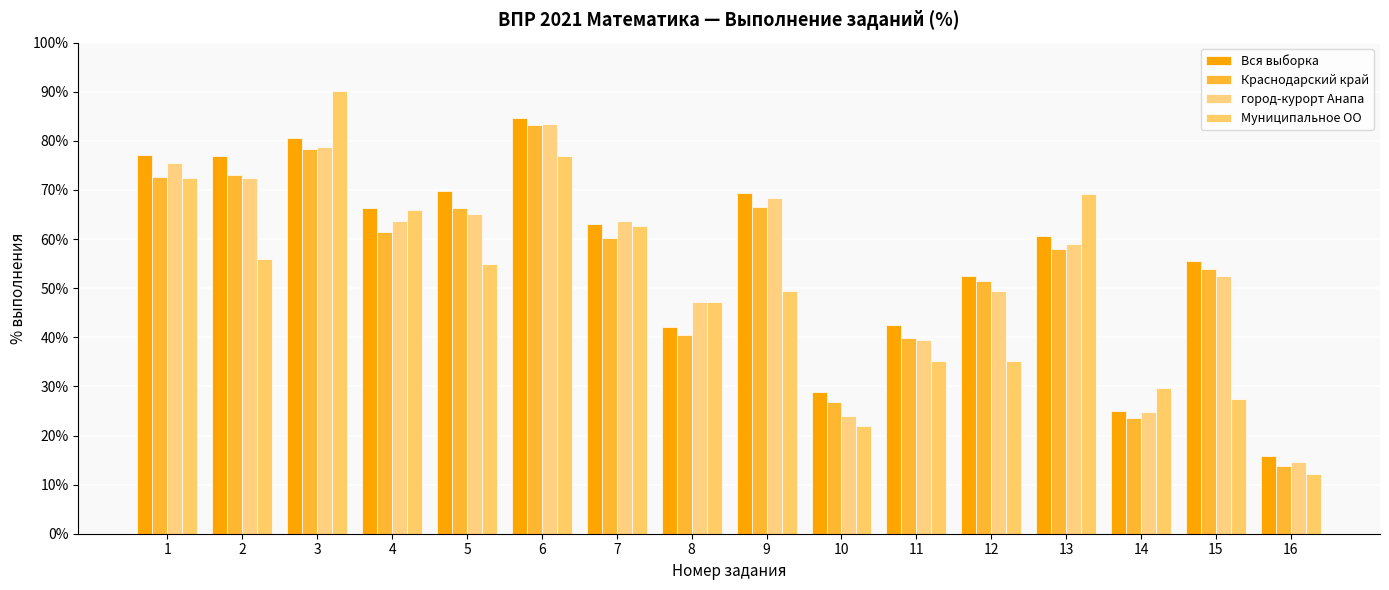

How many groups of bars are there?

16